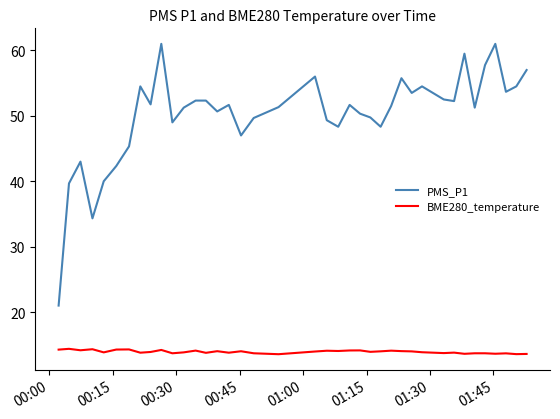

Which series has the widest spread of values?

PMS_P1